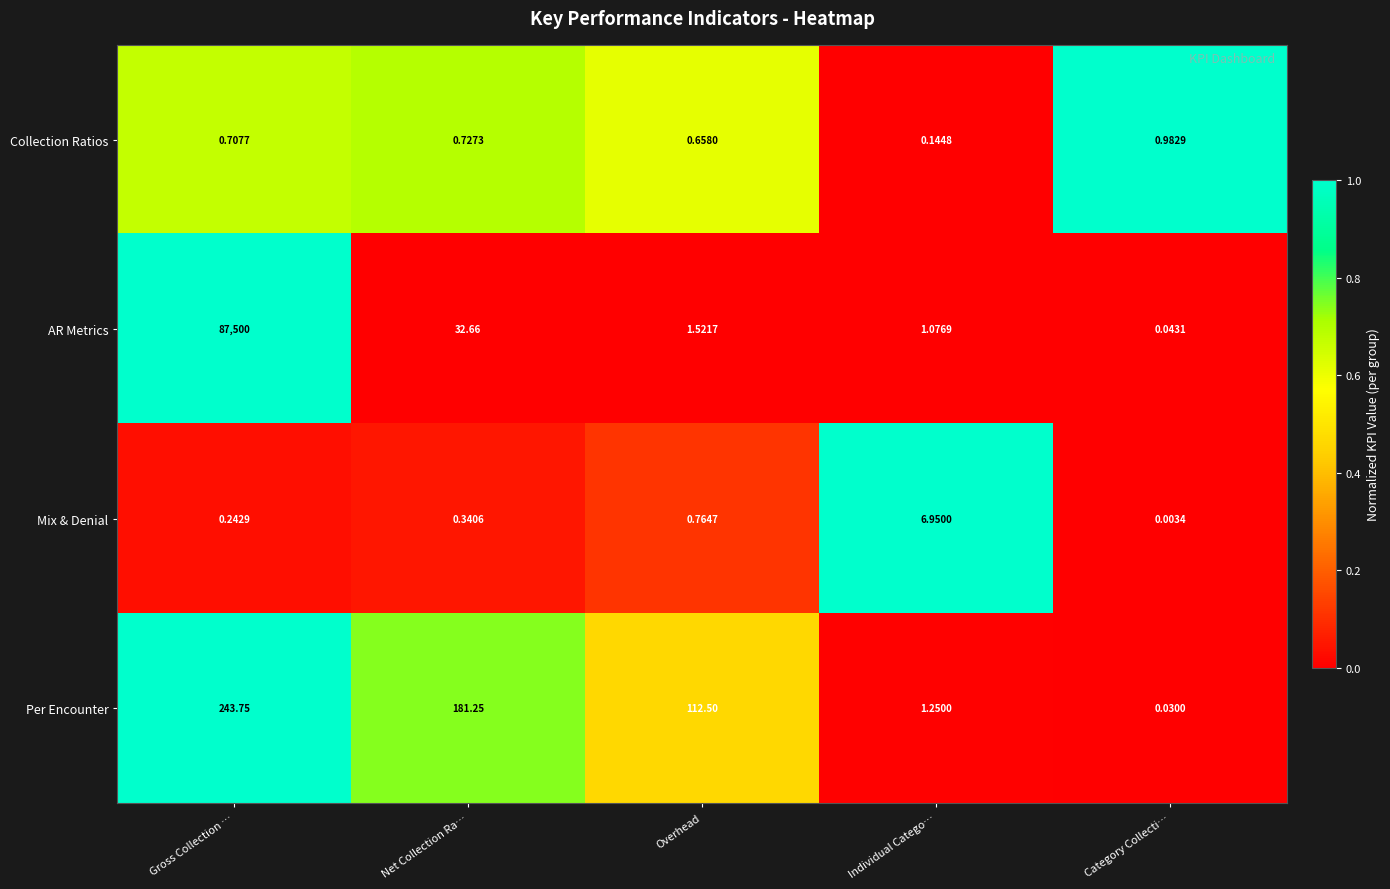

Rank the categories by Collection Ratios value from lowest to highest.

Individual Catego…, Overhead, Gross Collection …, Net Collection Ra…, Category Collecti…